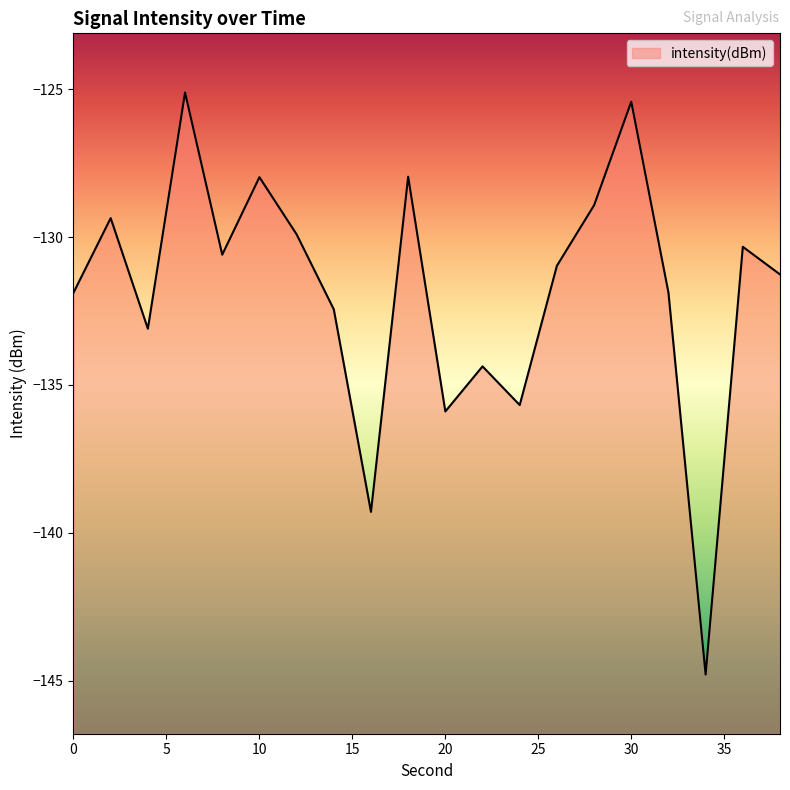

The chart shows a value of -144.8 at 34. True or false?

True